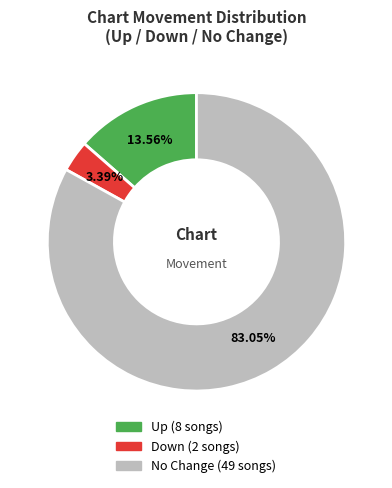

To the nearest percent, what is the difference between the largest and smallest slice percentages?

80%